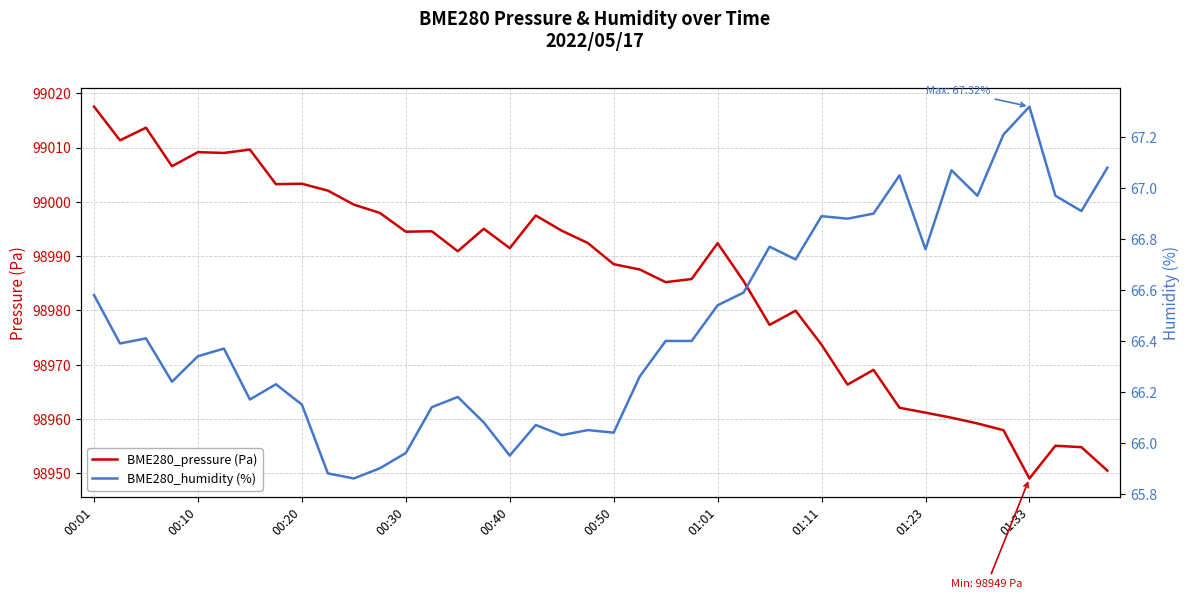

What is the difference between the second highest and second lowest values in the BME280_pressure (Pa) series?

63.2